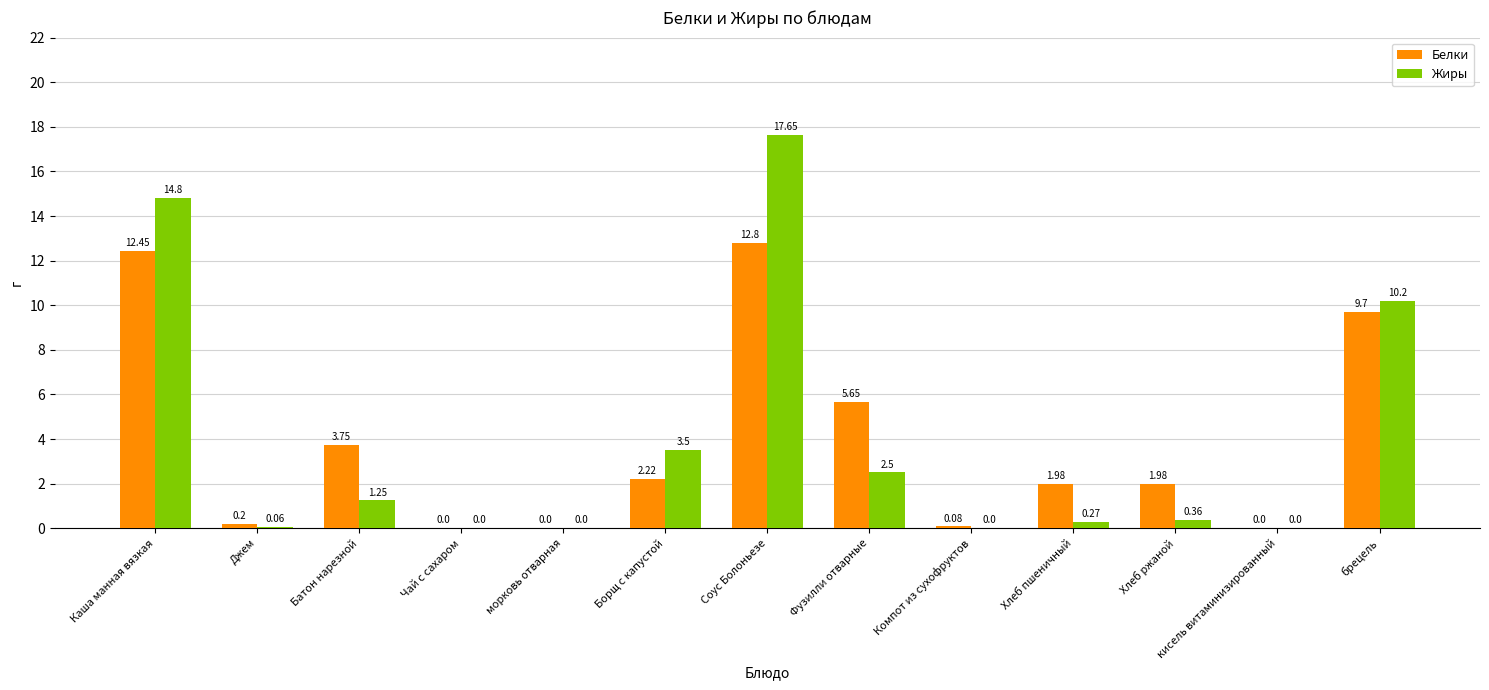

Which series changed the most between Батон нарезной and Чай с сахаром?

Белки